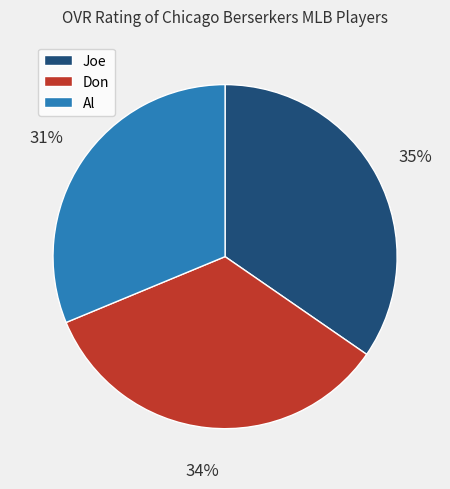

To the nearest percent, what portion does Joe represent?

35%